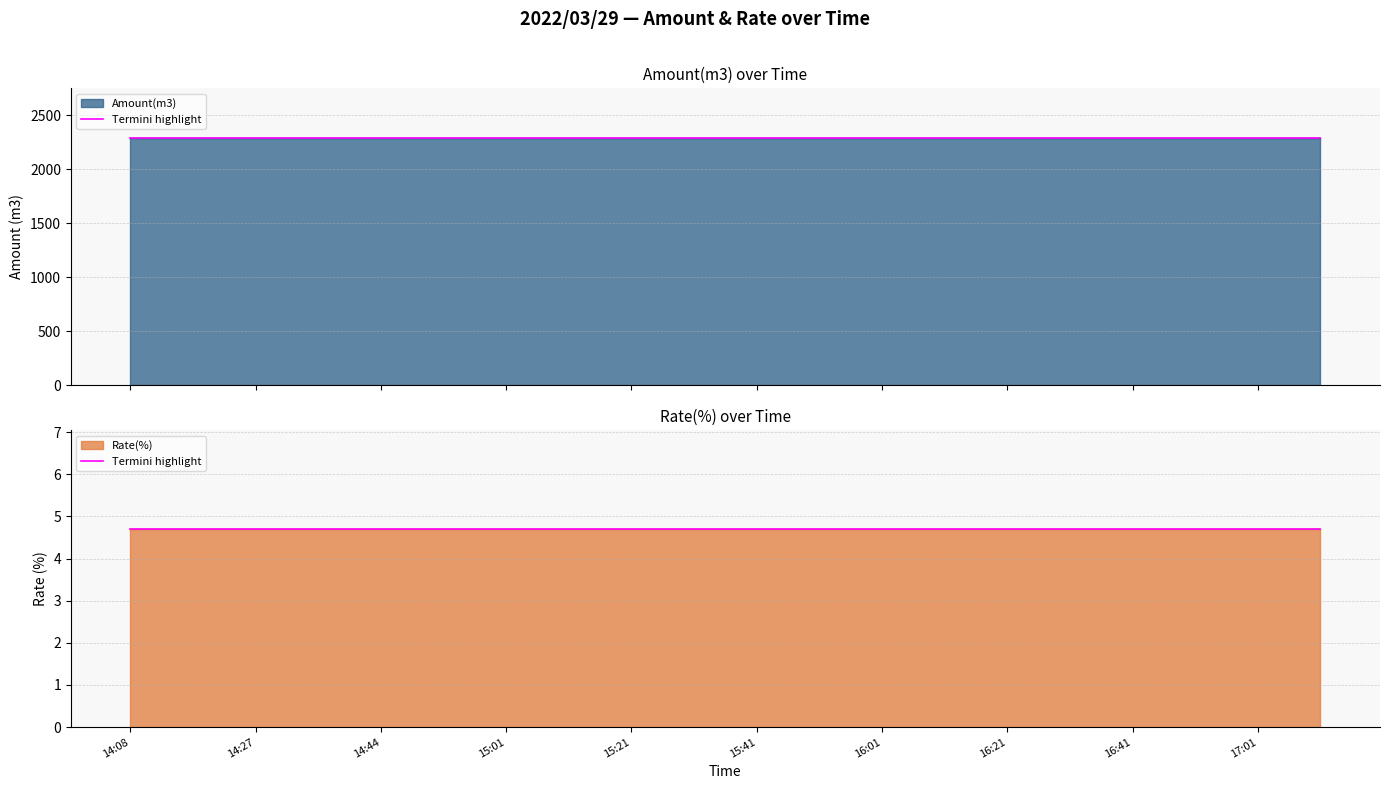

What is the total value across all series at 14:53?

2294.7